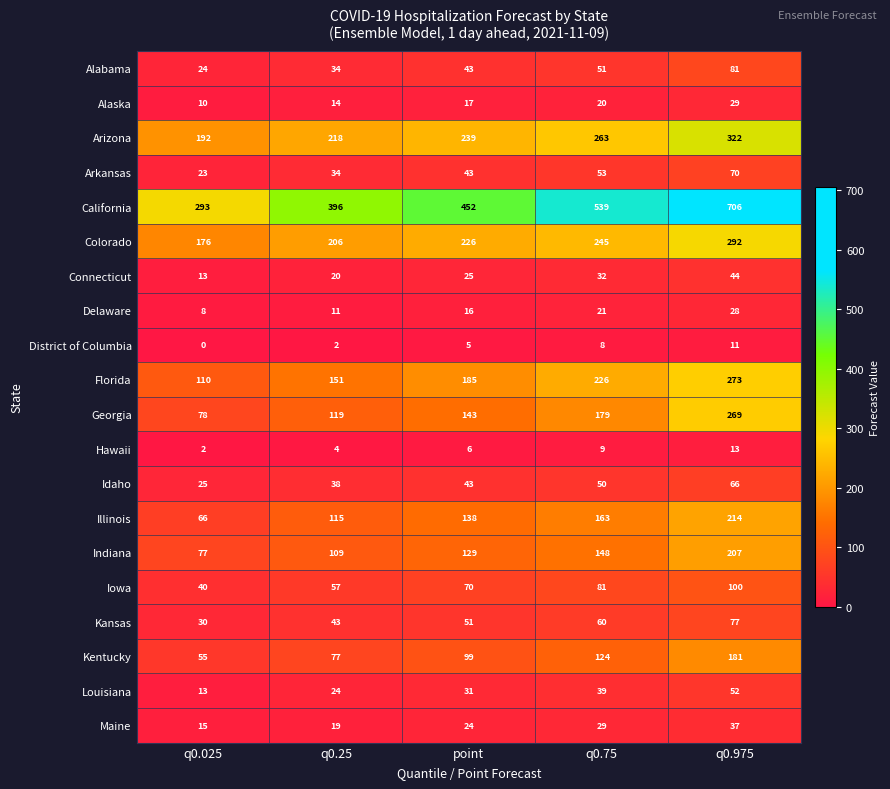

The value of Georgia at q0.25 is 46. True or false?

False